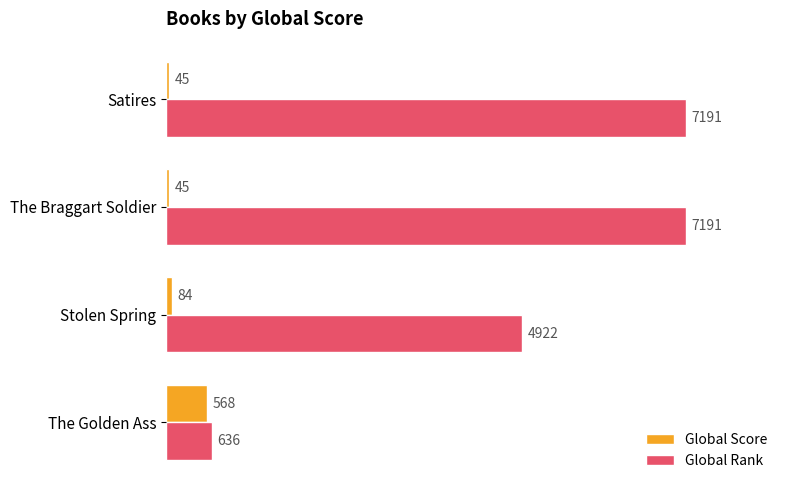

What is the sum of all Global Rank values?

19940